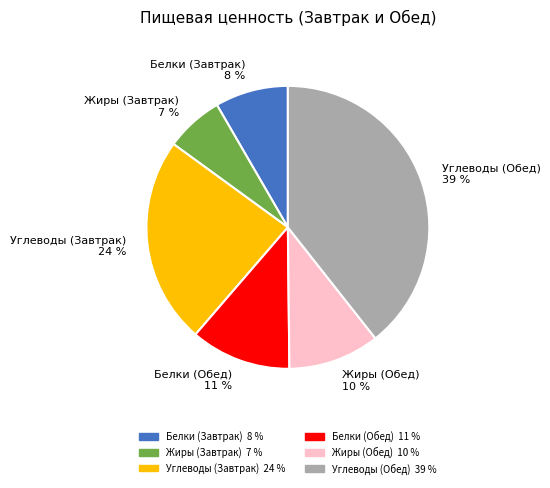

Is there any slice that represents more than half of the pie?

No